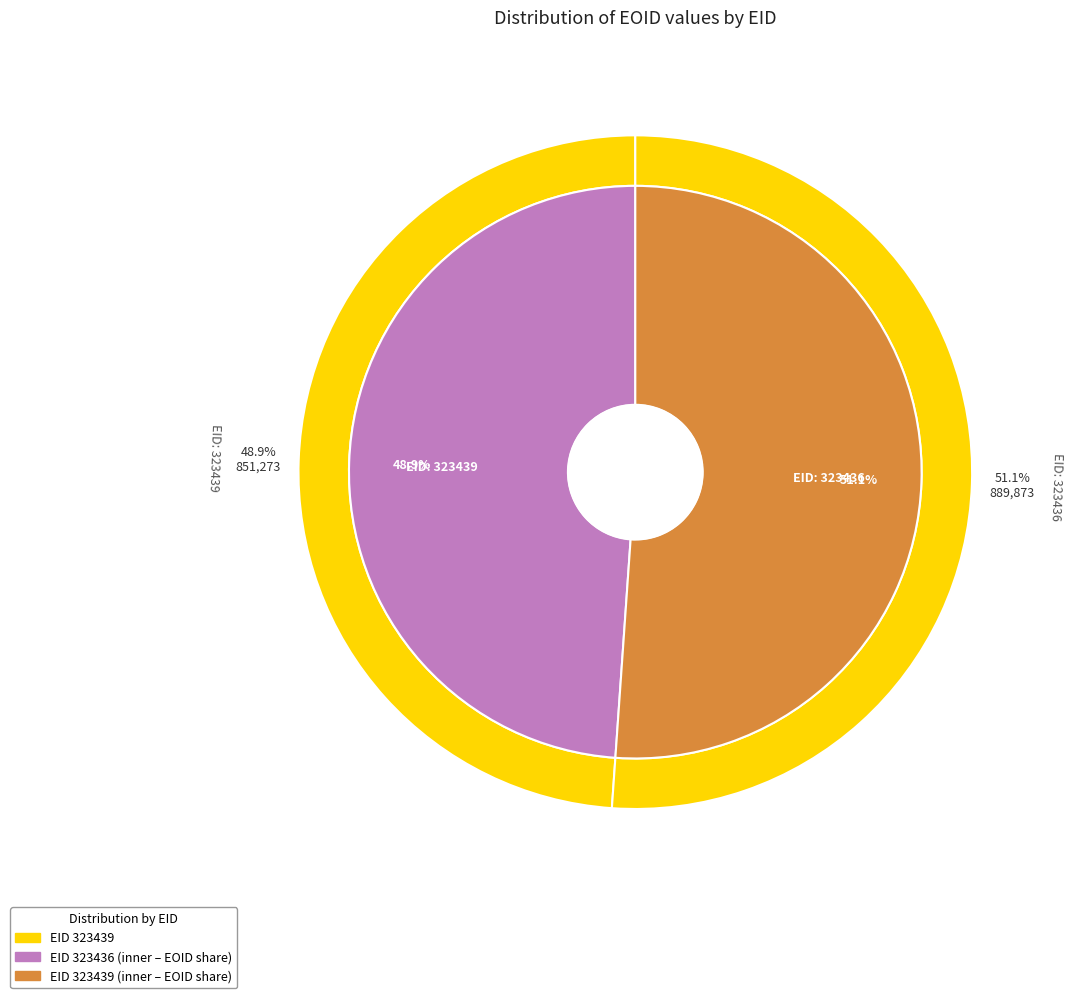

Combined, do 323436 and 323439 account for over 50%?

Yes